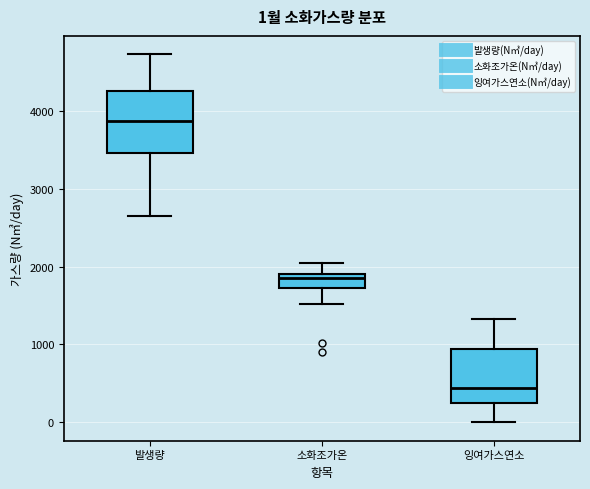

Which box is the tallest, from its lower edge to its upper edge?

발생량